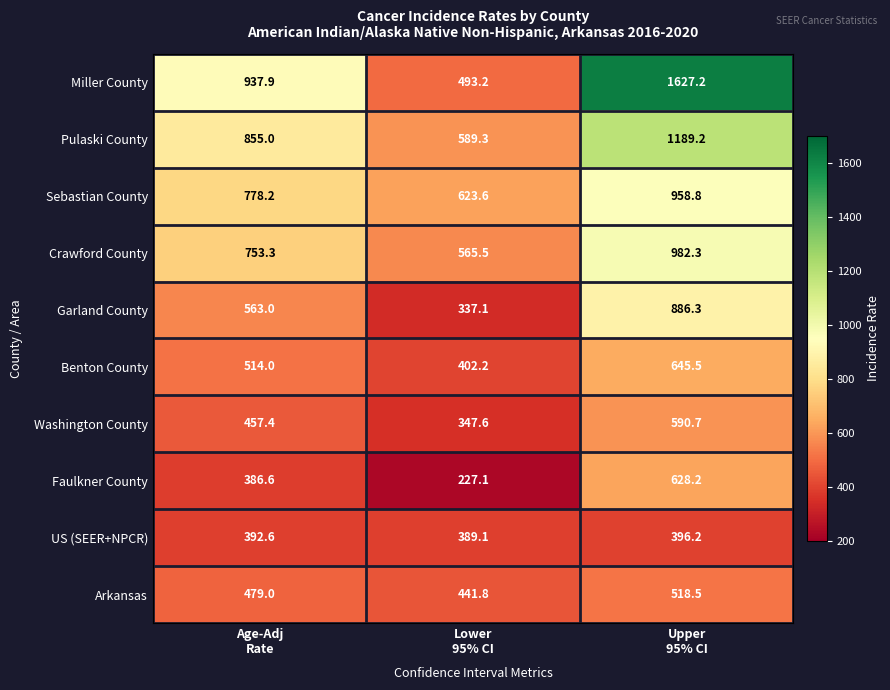

What is the maximum value for Miller County?

1627.2